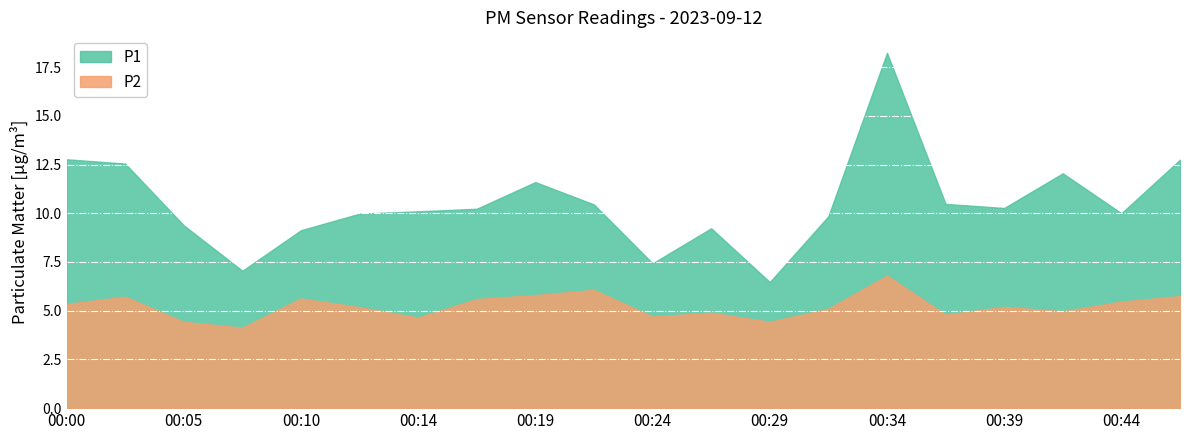

Reading left to right, list all the values displayed in this chart.

P1: 12.8	12.6	9.4	7.0	9.1	10.0	10.1	10.2	11.6	10.4	7.4	9.2	6.5	9.8	18.2	10.5	10.3	12.1	10.0	12.8
P2: 5.3	5.7	4.4	4.1	5.6	5.2	4.7	5.6	5.8	6.1	4.7	4.9	4.4	5.1	6.8	4.8	5.2	5.0	5.5	5.8